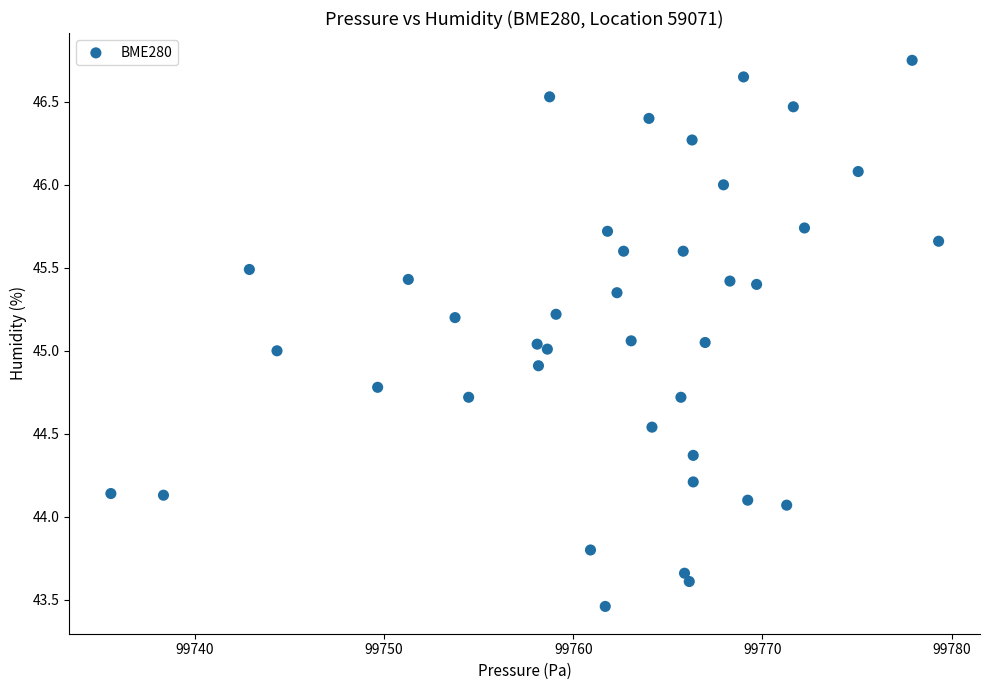

What is the range of Y values (max minus min)?

3.3